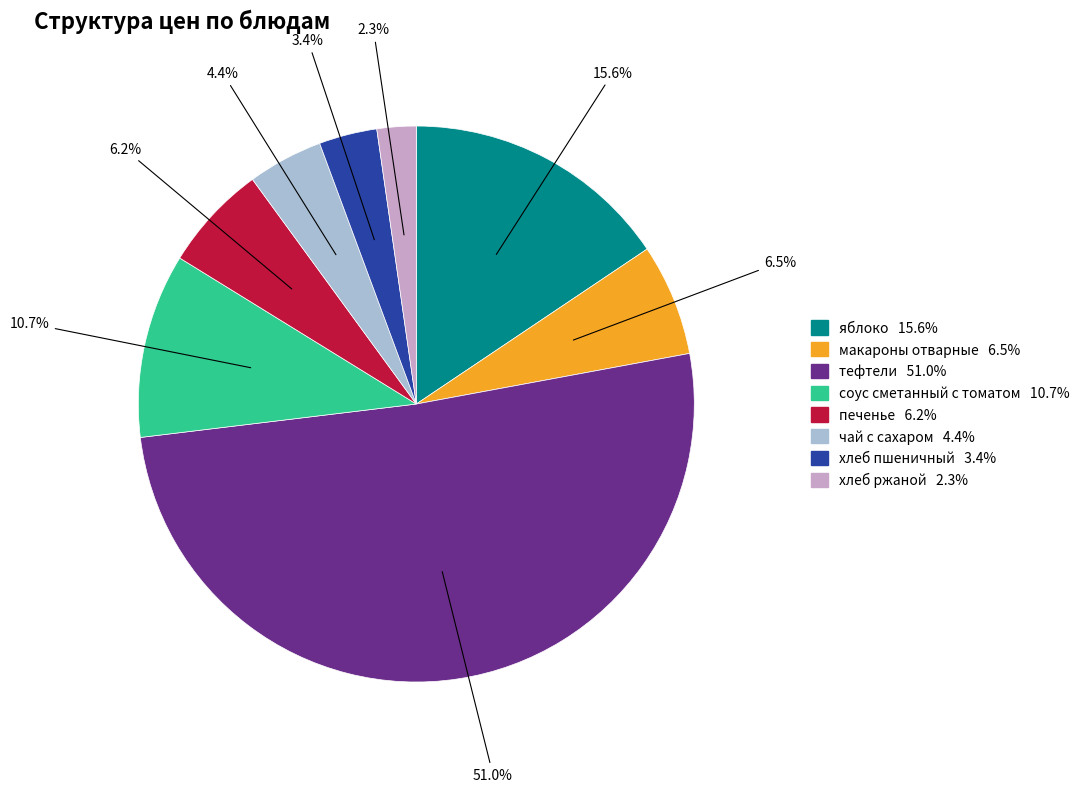

Which has a higher value, хлеб пшеничный or чай с сахаром?

чай с сахаром